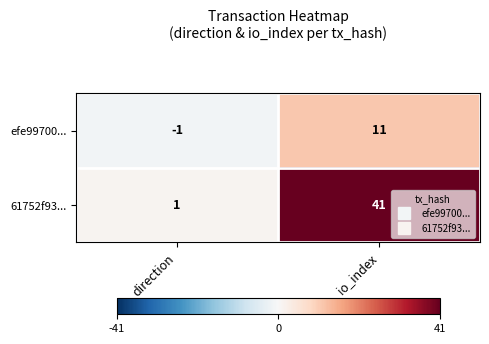

Reading left to right, transcribe all the data shown in this chart.

efe99700...: direction=-1	io_index=11
61752f93...: direction=1	io_index=41